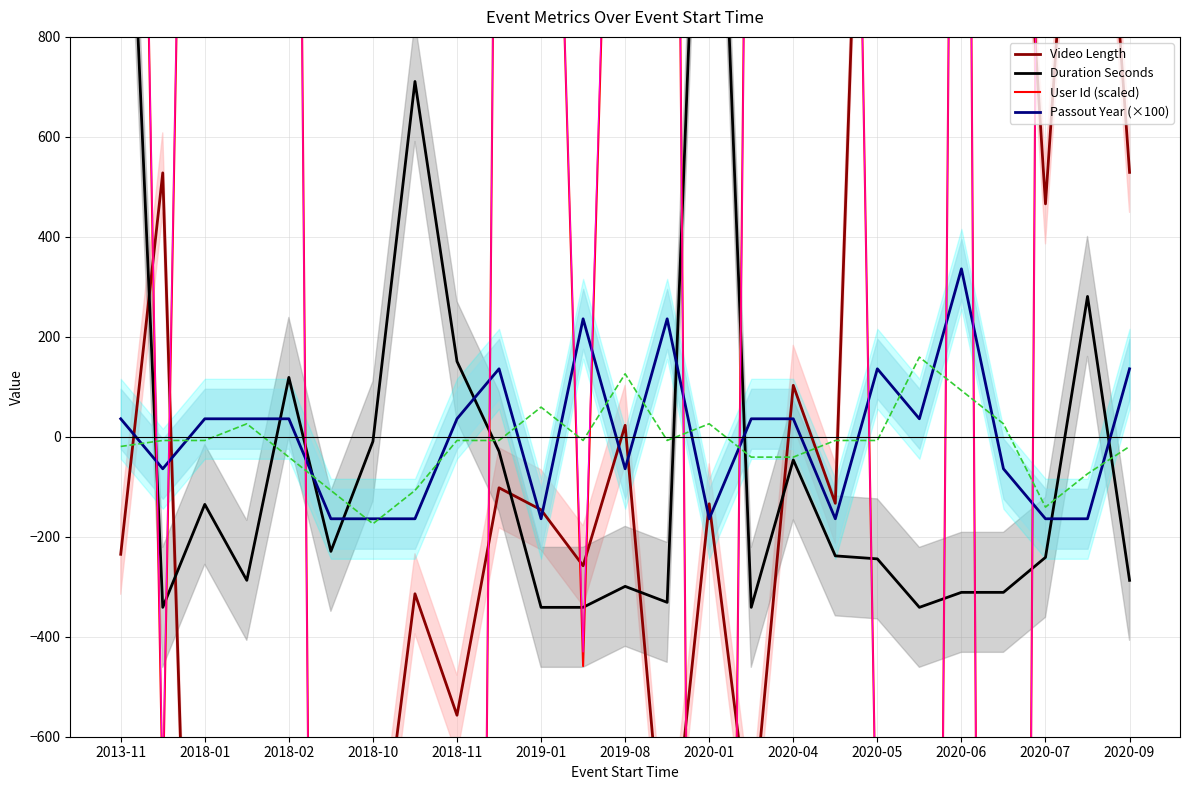

What is the difference between the maximum and second lowest values in the Video Length series?

5112.0